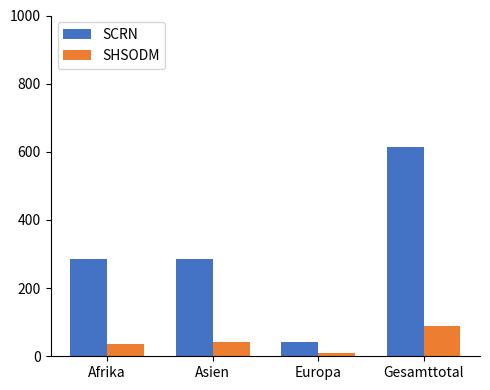

At which category is the sum across all series the highest?

Gesamttotal